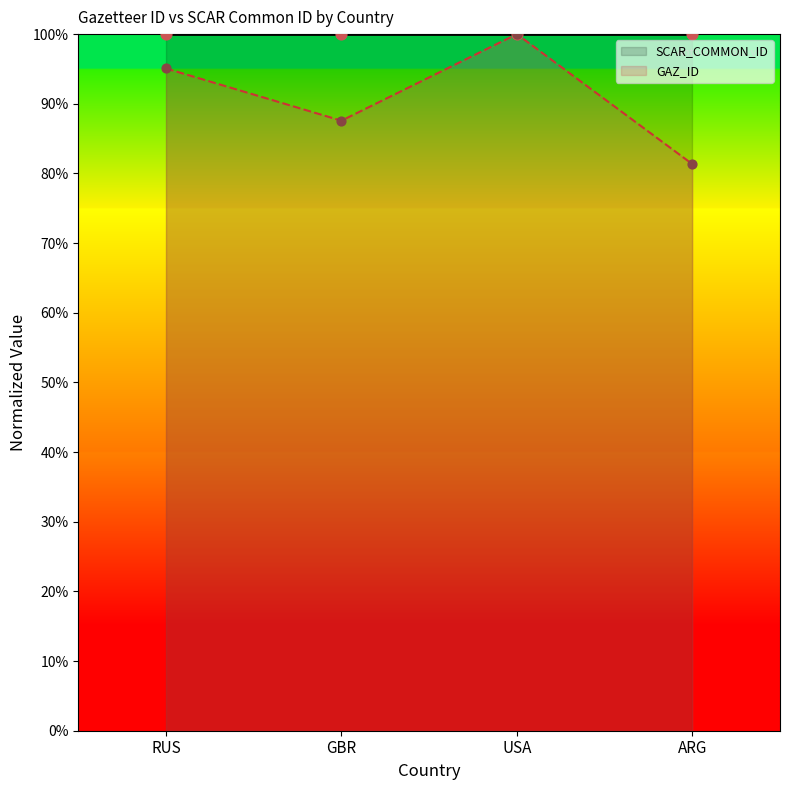

Approximately how many times larger is the value at GBR compared to RUS?

0.9